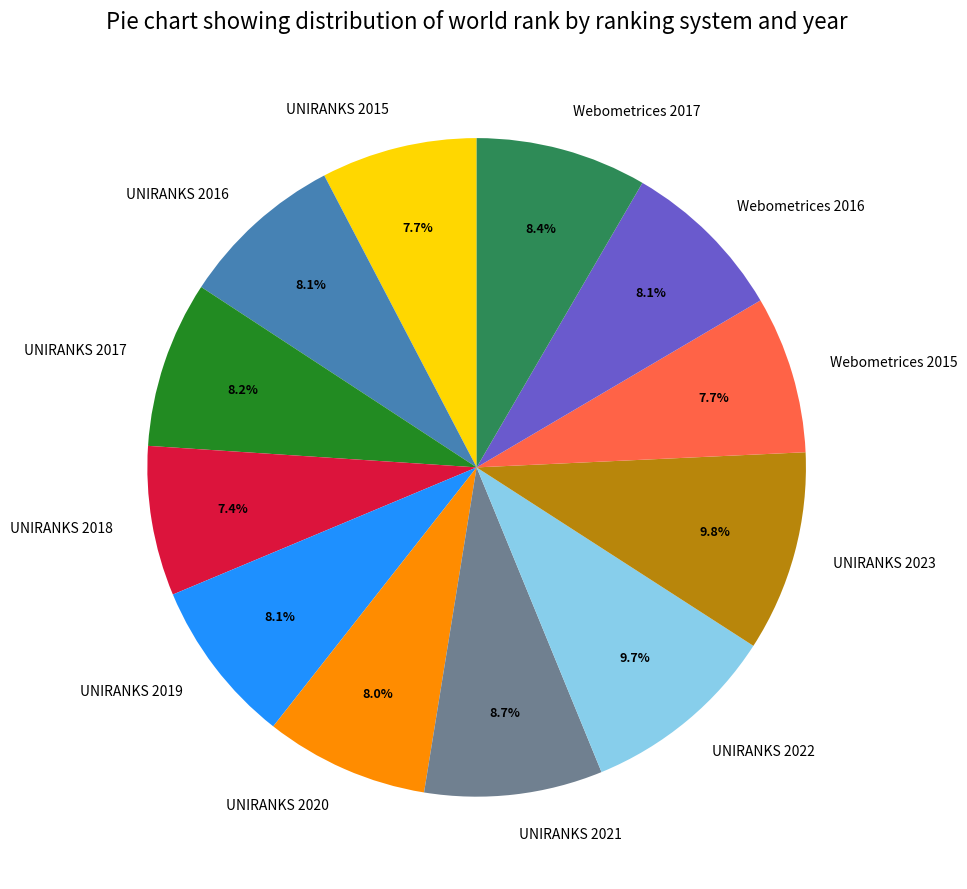

Is the sum of UNIRANKS 2016 and UNIRANKS 2018 greater than half?

No